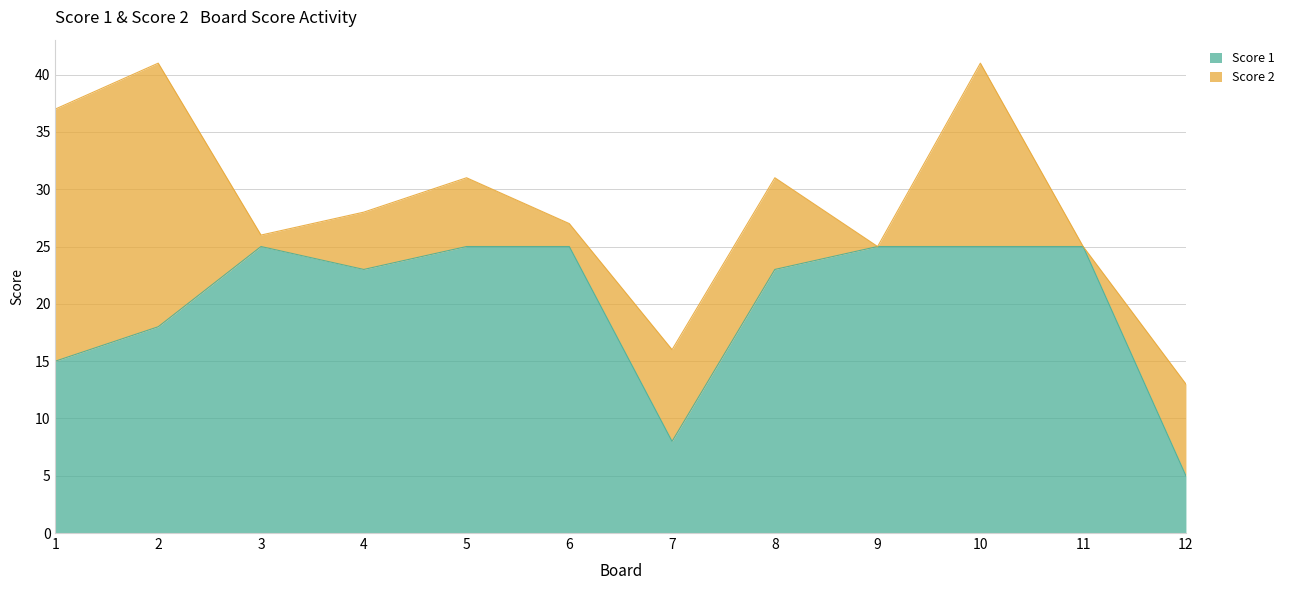

What is the difference between the values at 2 and 1?

3